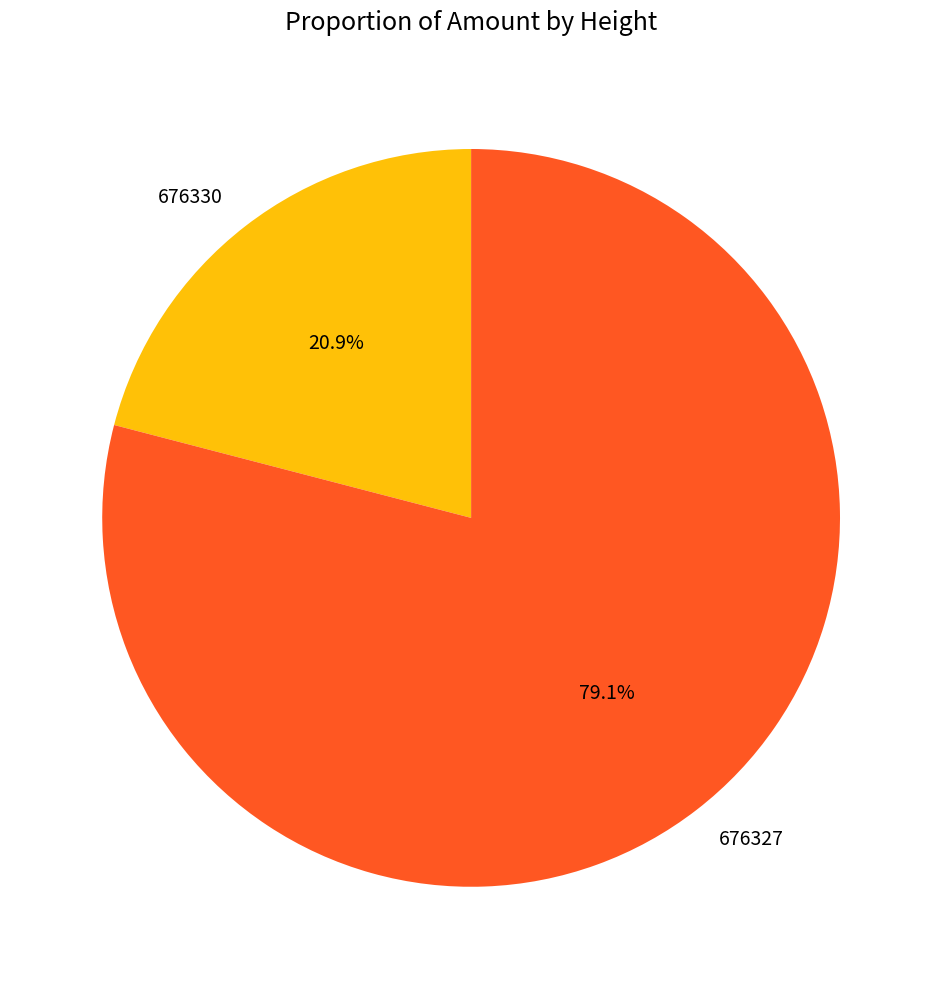

To the nearest percent, what is the combined percentage of 676330 and 676327?

100%